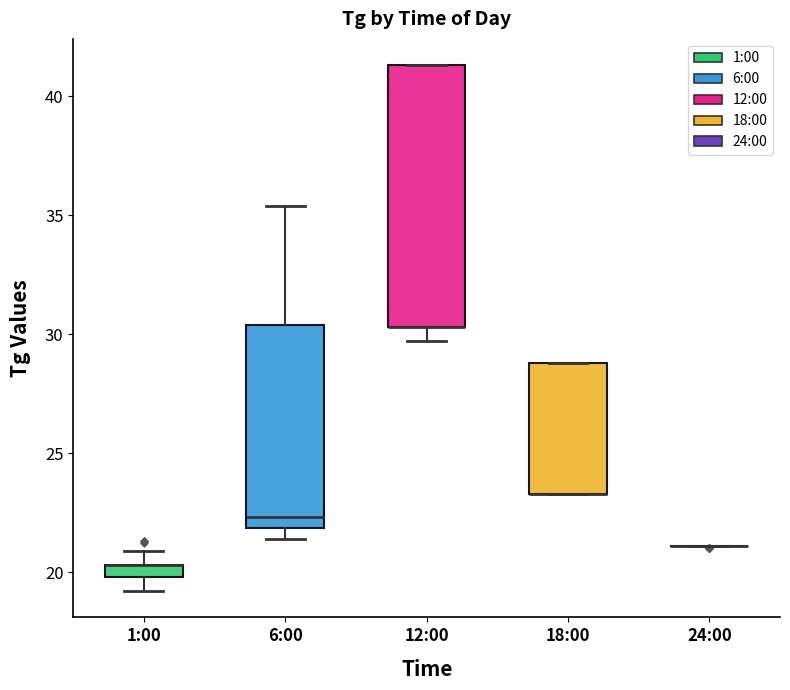

Where is the lower edge of the box for 12:00 on the y-axis? The values are not printed on the chart, so give them approximately, as read against the axis.

30.5